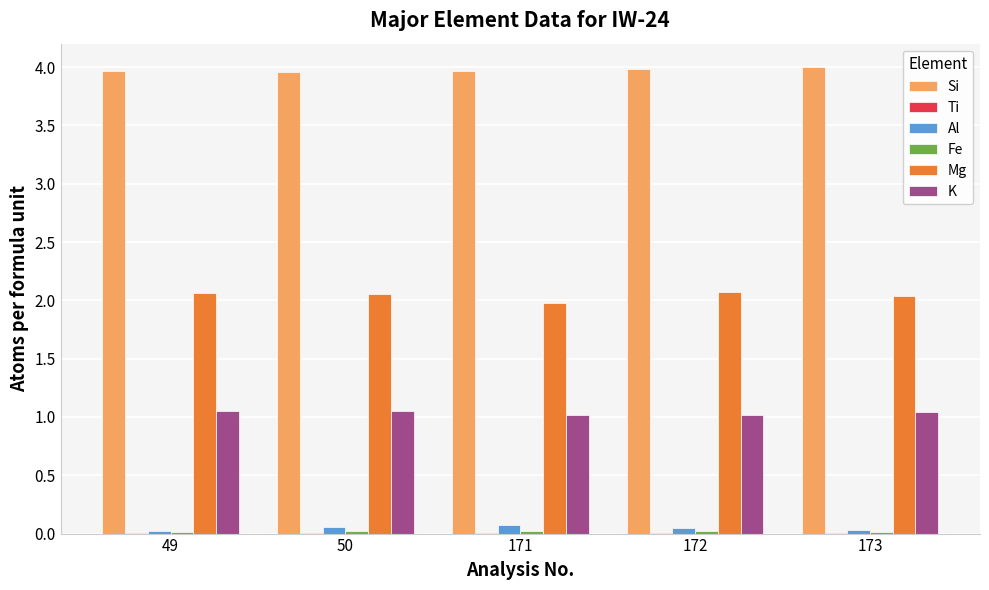

The value of Mg at 171 is 3.1. True or false?

False